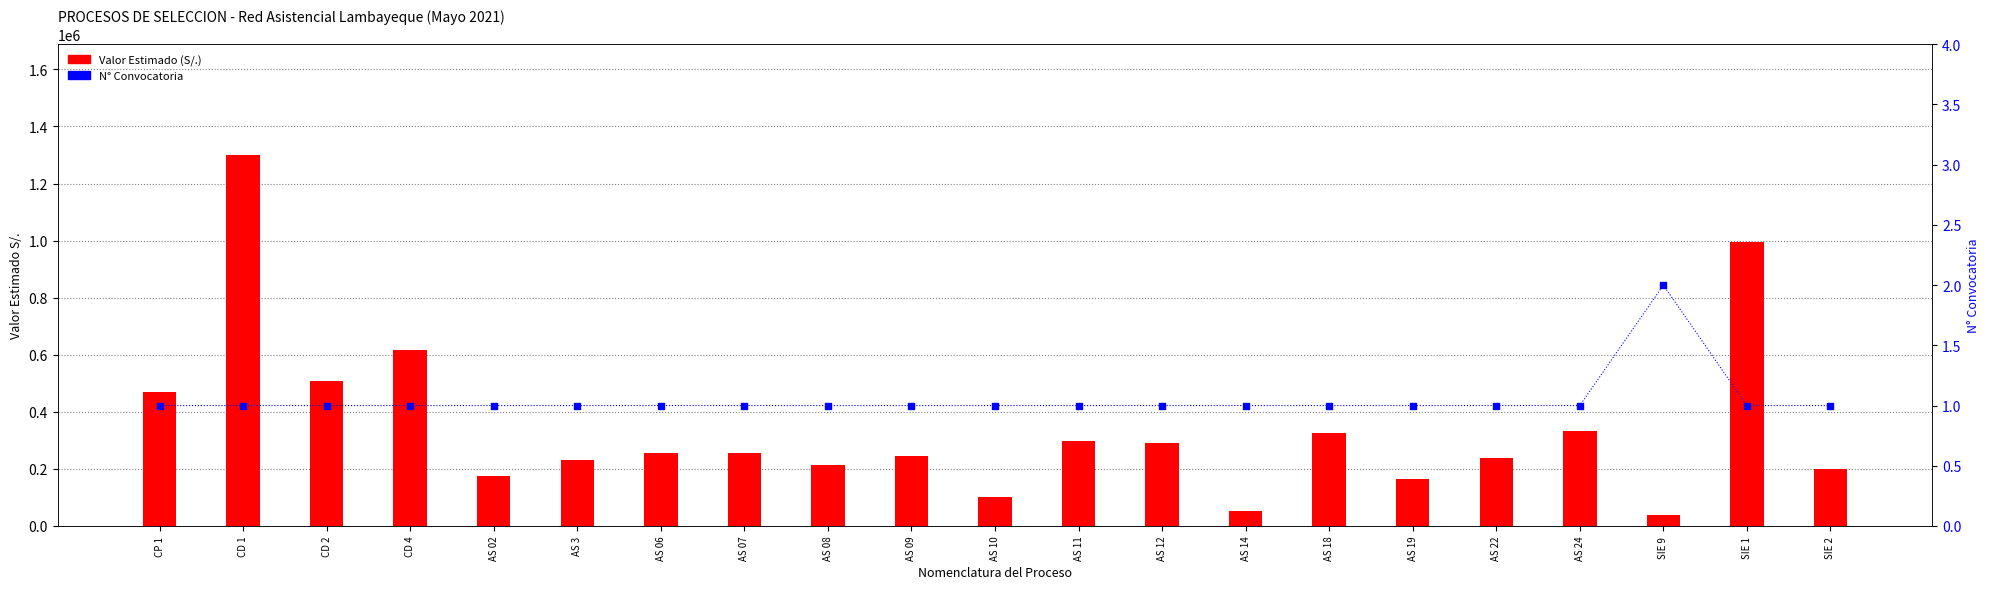

Which series contains the lowest Y value?

N° Convocatoria